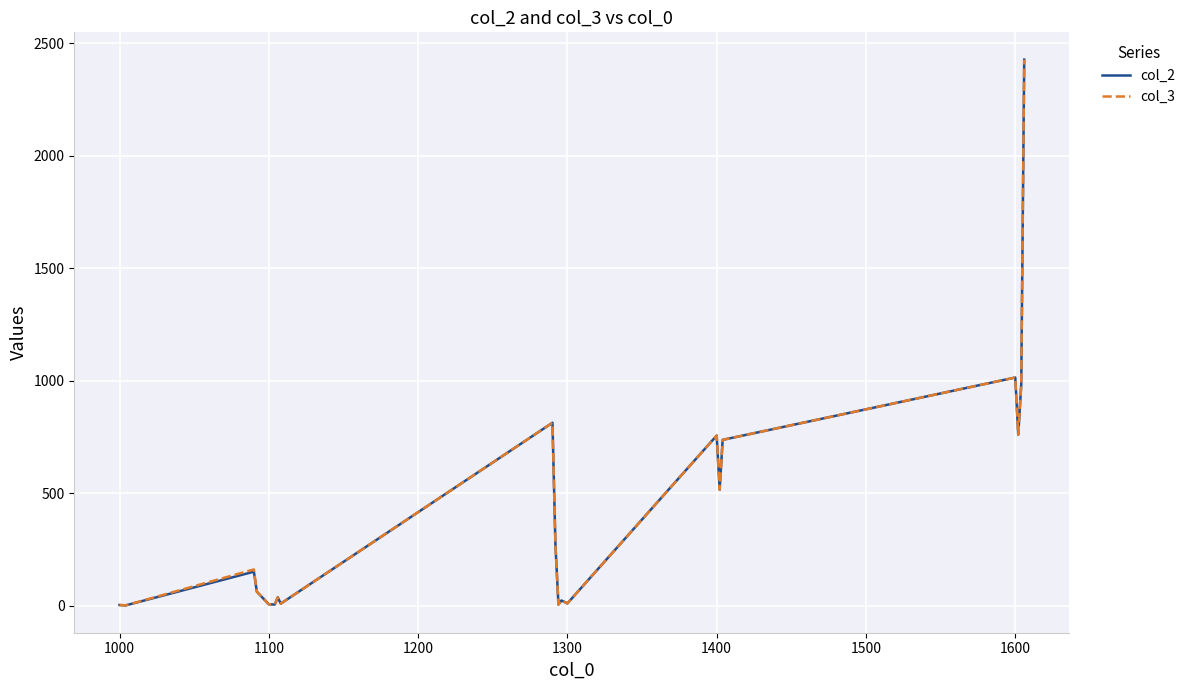

Reading left to right, extract all data points from this chart.

col_2: 3	1	151	62	6	5	37	9	813	269	5	23	10	756	515	737	1014	760	982	2427
col_3: 3	1	161	62	6	5	37	9	813	269	5	23	10	756	515	737	1014	760	982	2427